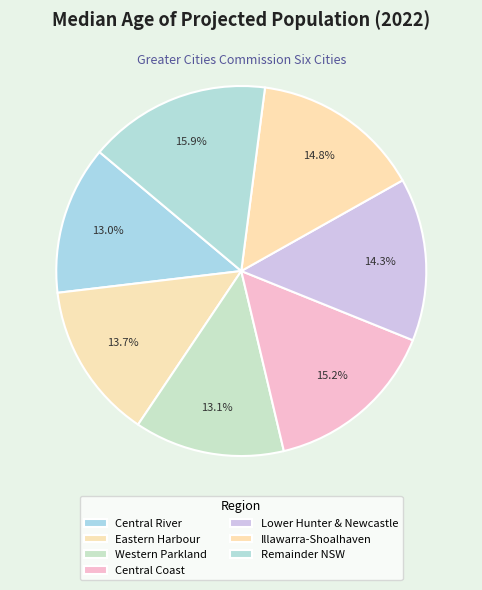

How many slices are in this pie chart?

7